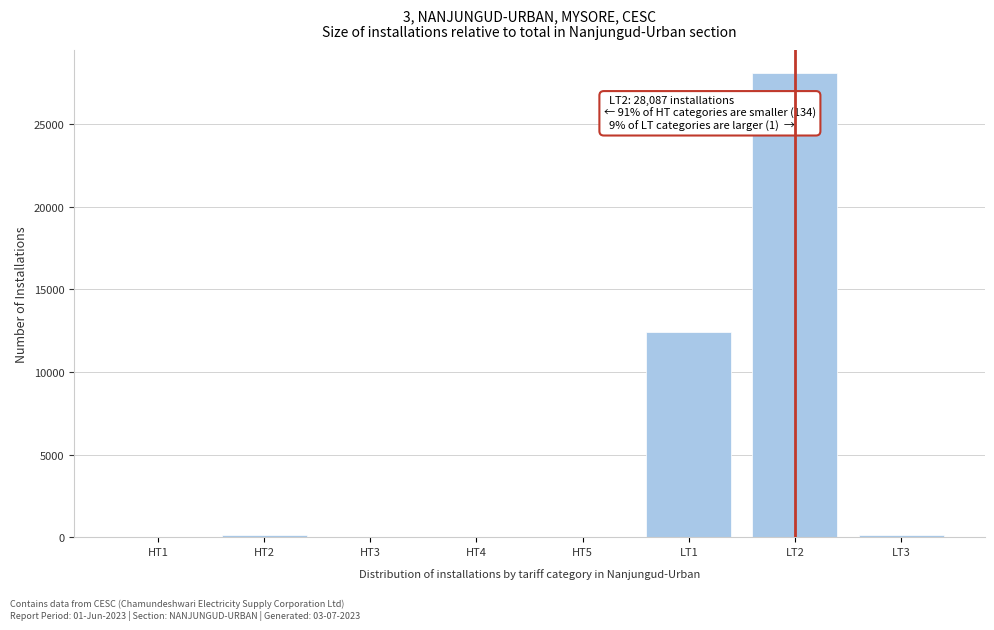

Which label corresponds to the largest value in the chart?

LT2